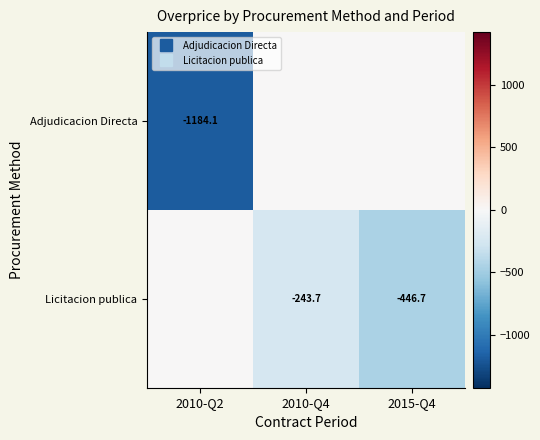

How many values in the Licitacion publica series are below -243?

2